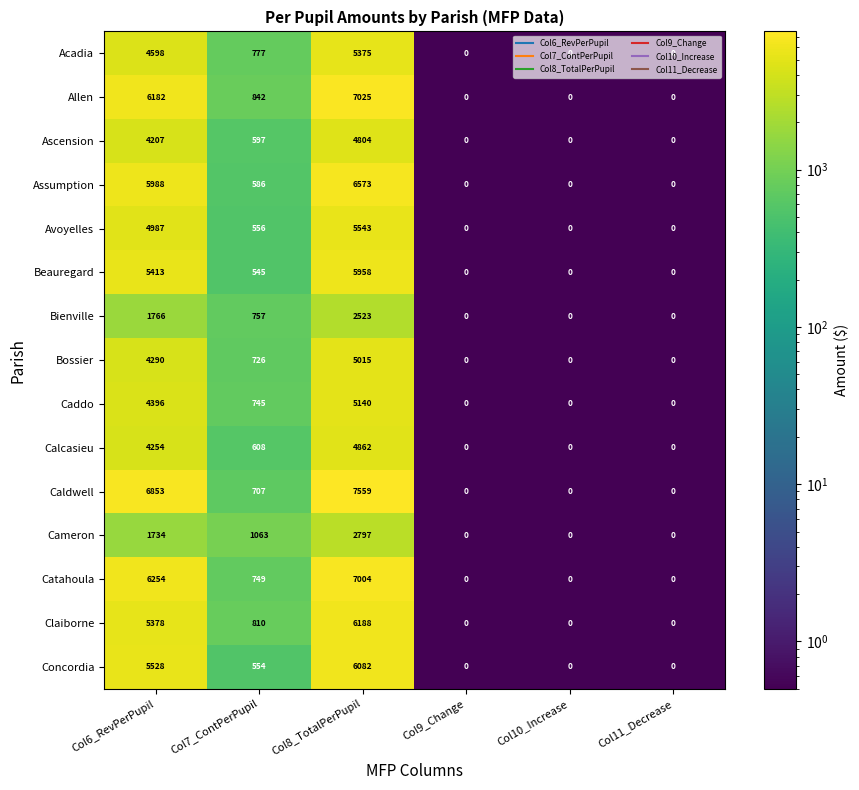

Between Col6_RevPerPupil and Col8_TotalPerPupil, which series saw the biggest shift?

Cameron